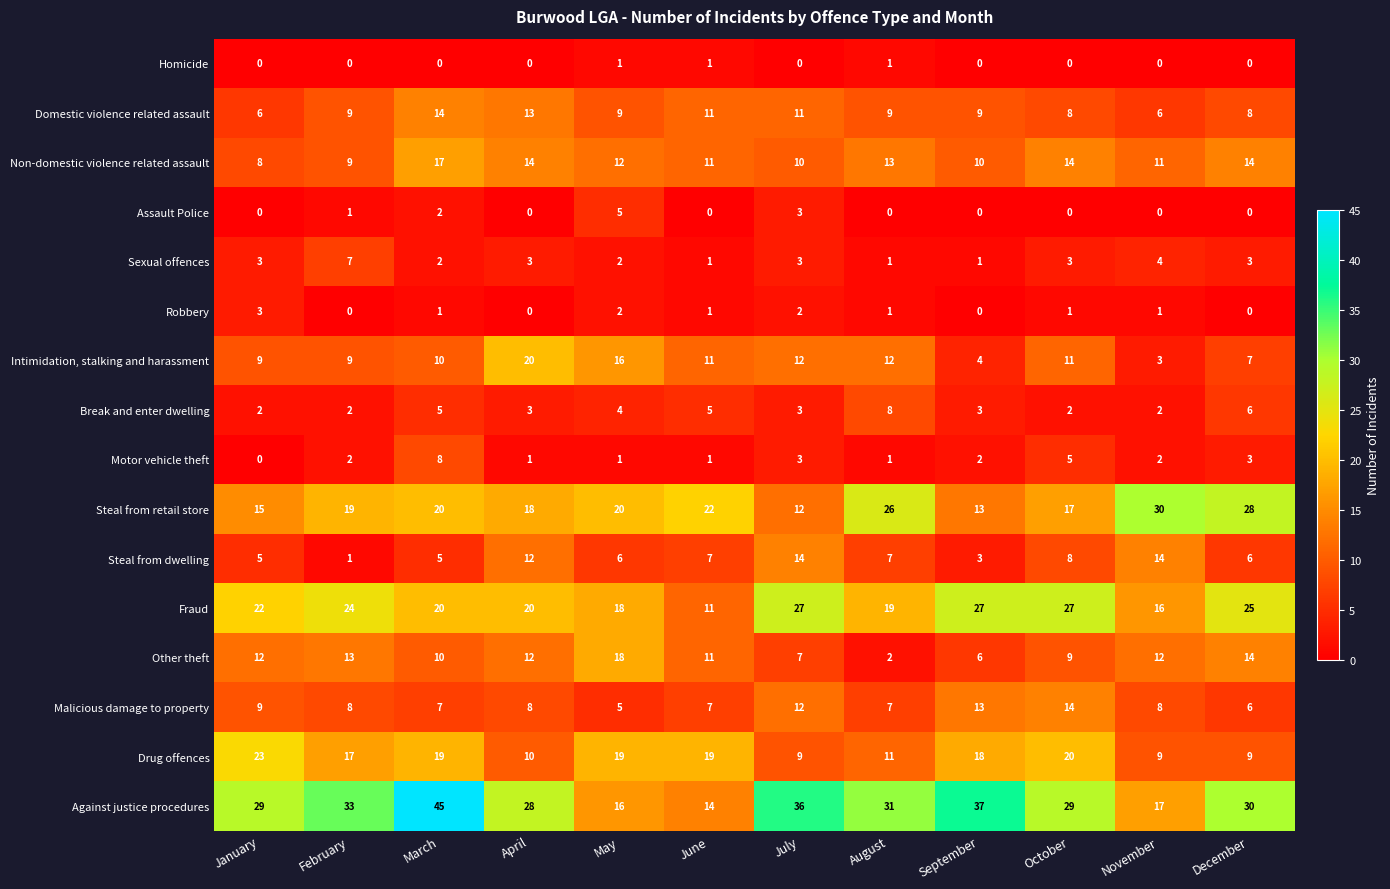

At which label does Drug offences first exceed 18?

January